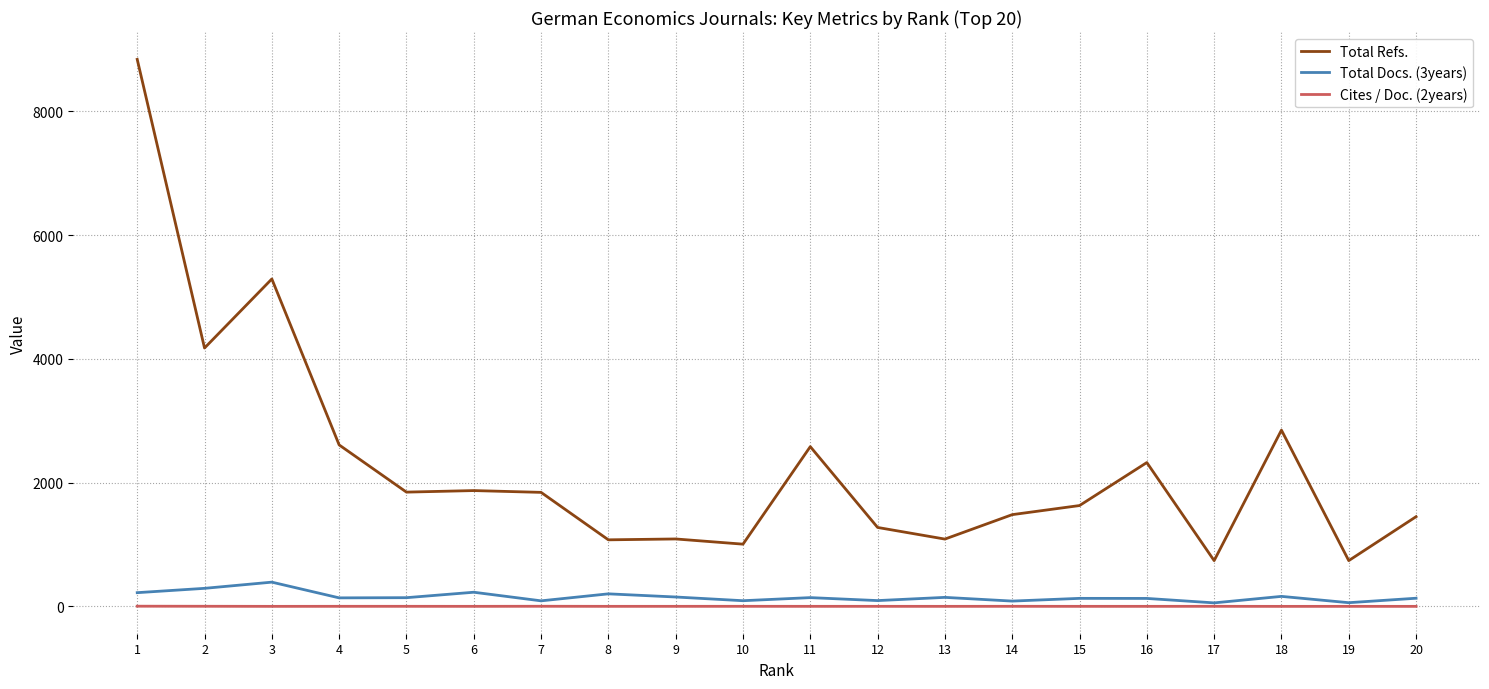

The value of Total Refs. at 12 is 1276.0. True or false?

True